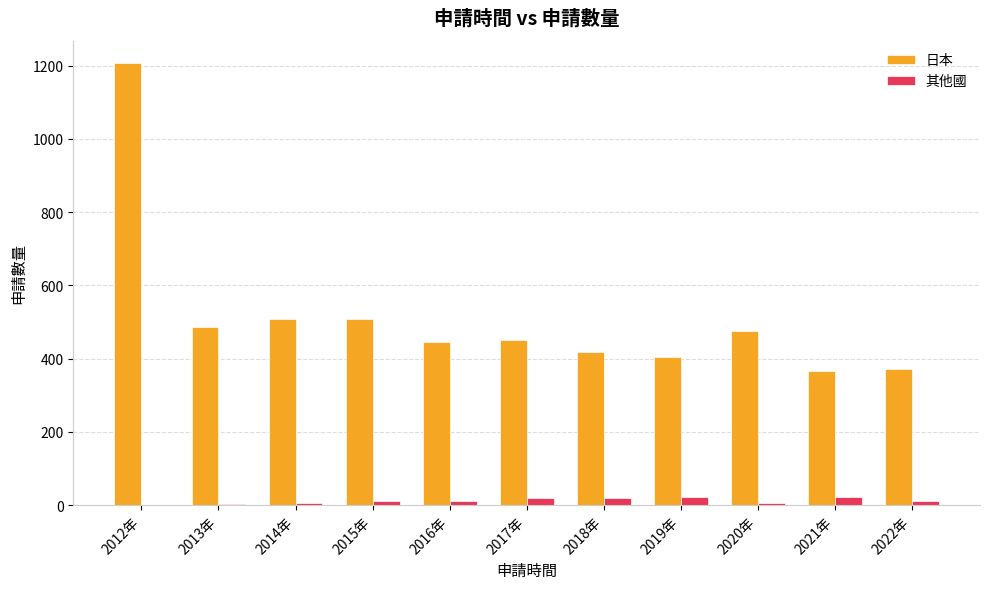

What is the sum of all 日本 values?

5643